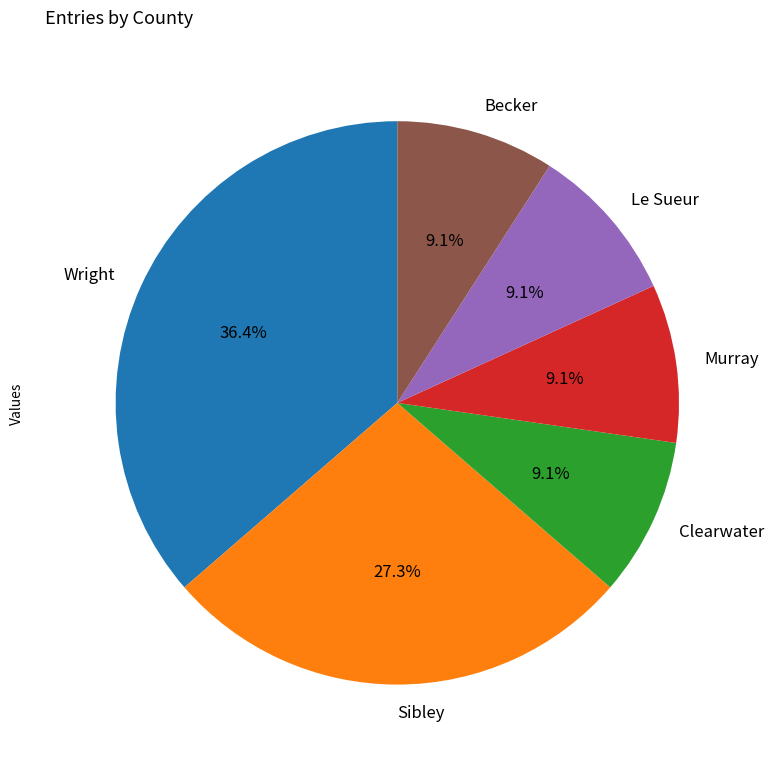

To the nearest percent, what percentage of the pie is Wright?

36%